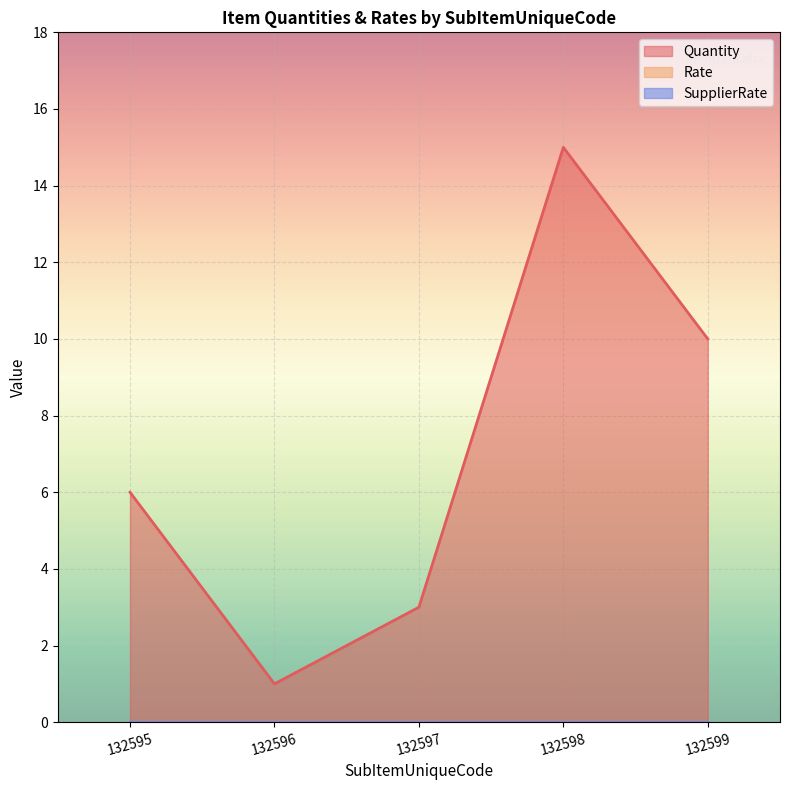

What are all the series names shown in the legend?

Quantity, Rate, SupplierRate